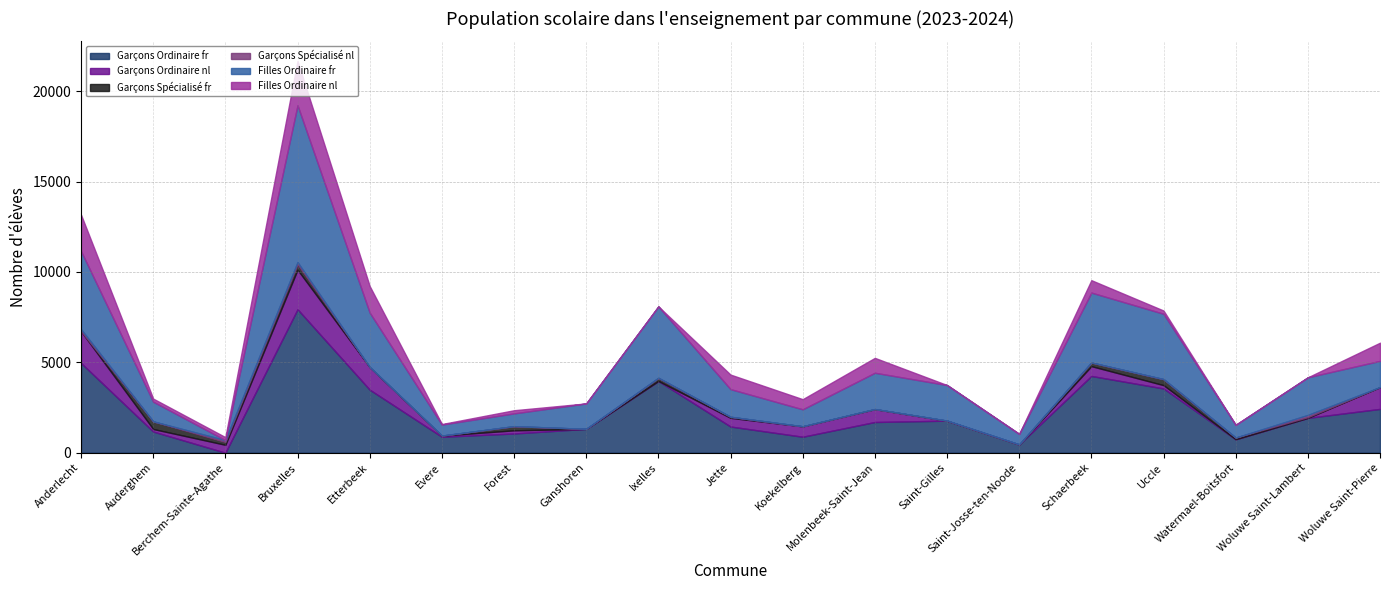

What is the total value across all series at Forest?

2349